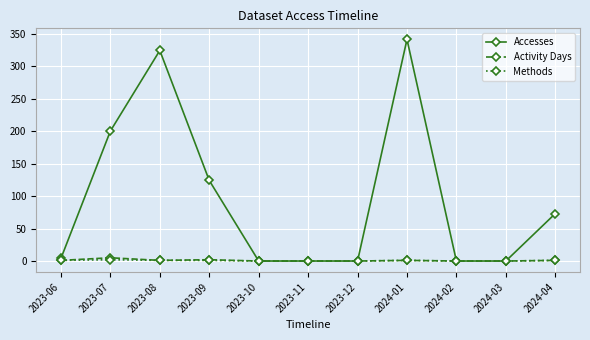

What is the greatest value displayed?

341